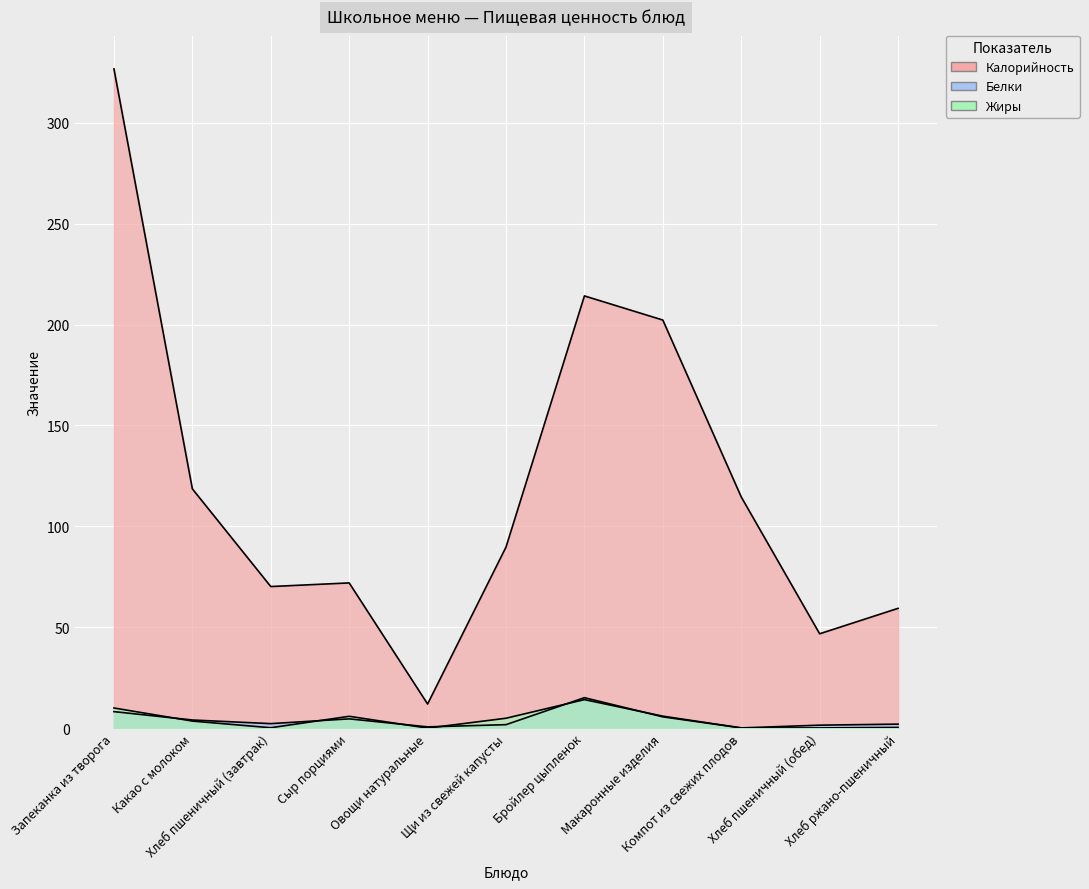

Where is the first local minimum for Белки?

Хлеб пшеничный (завтрак)